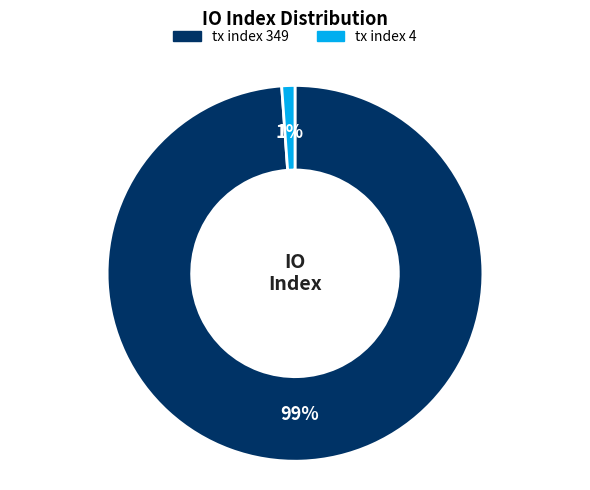

Do tx index 349 and tx index 4 together represent more than half of the pie?

Yes